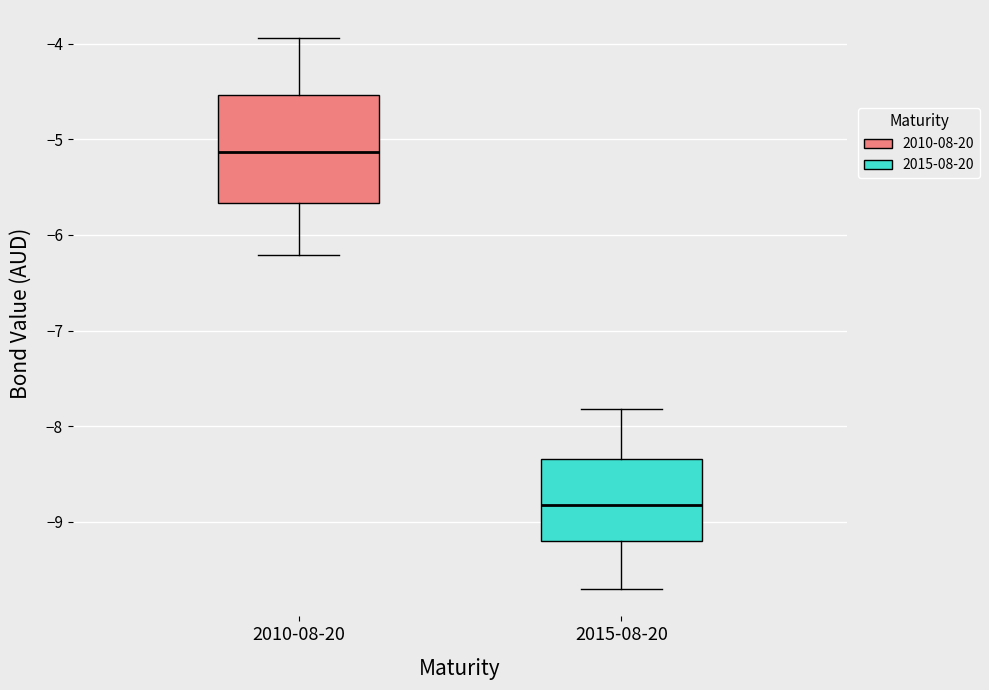

Reading left to right, read every box against the y-axis: the position of its median line, the range the box covers, and the ends of its whiskers. The values are not printed on the chart, so give them approximately, as read against the axis.

2010-08-20: median -5.1, box -5.7 to -4.5, whiskers -6.2 to -3.9
2015-08-20: median -8.8, box -9.2 to -8.3, whiskers -9.7 to -7.8